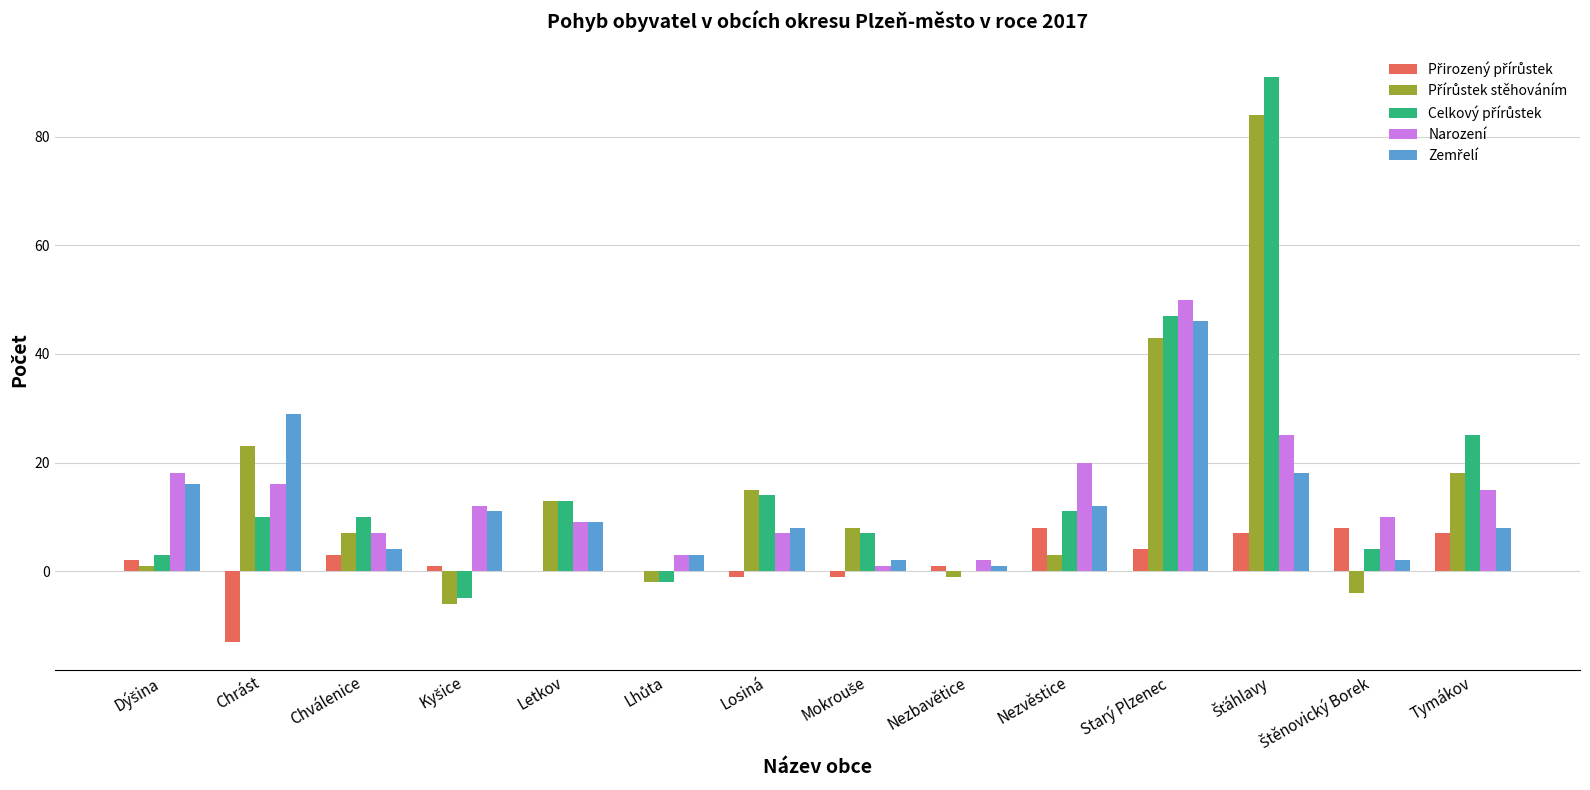

True or false: Narození has a value of 20 at Nezvěstice.

True